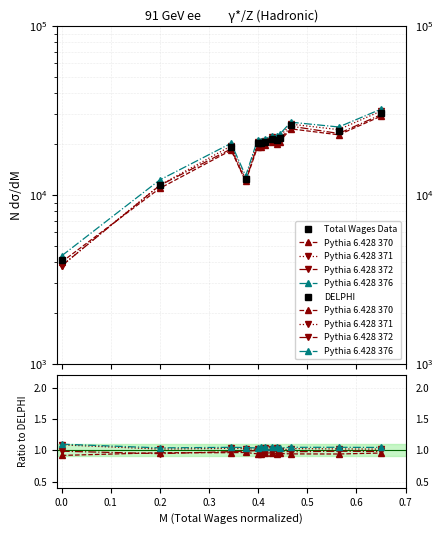

Is it true that Pythia 6.428 370 equals 1.6 at 11?

False